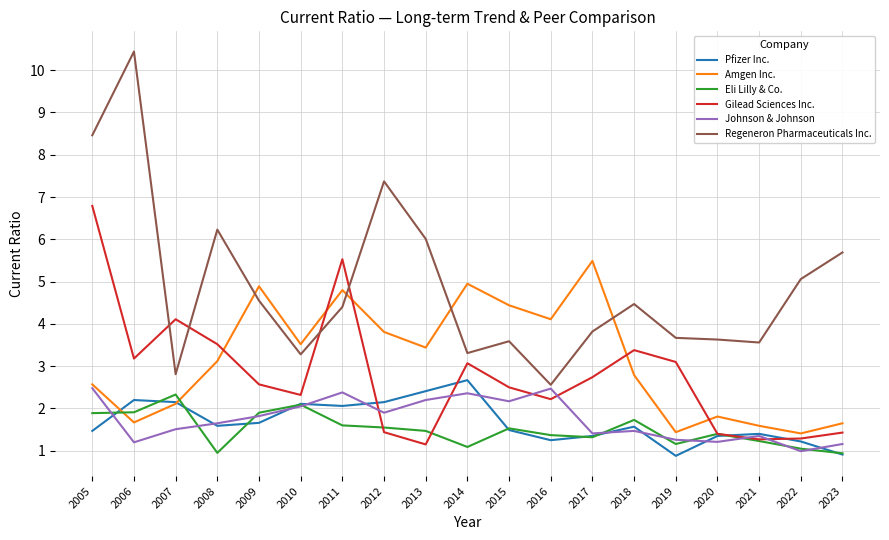

Which series ends up on top after the final intersection of Amgen Inc. and Regeneron Pharmaceuticals Inc.?

Regeneron Pharmaceuticals Inc.